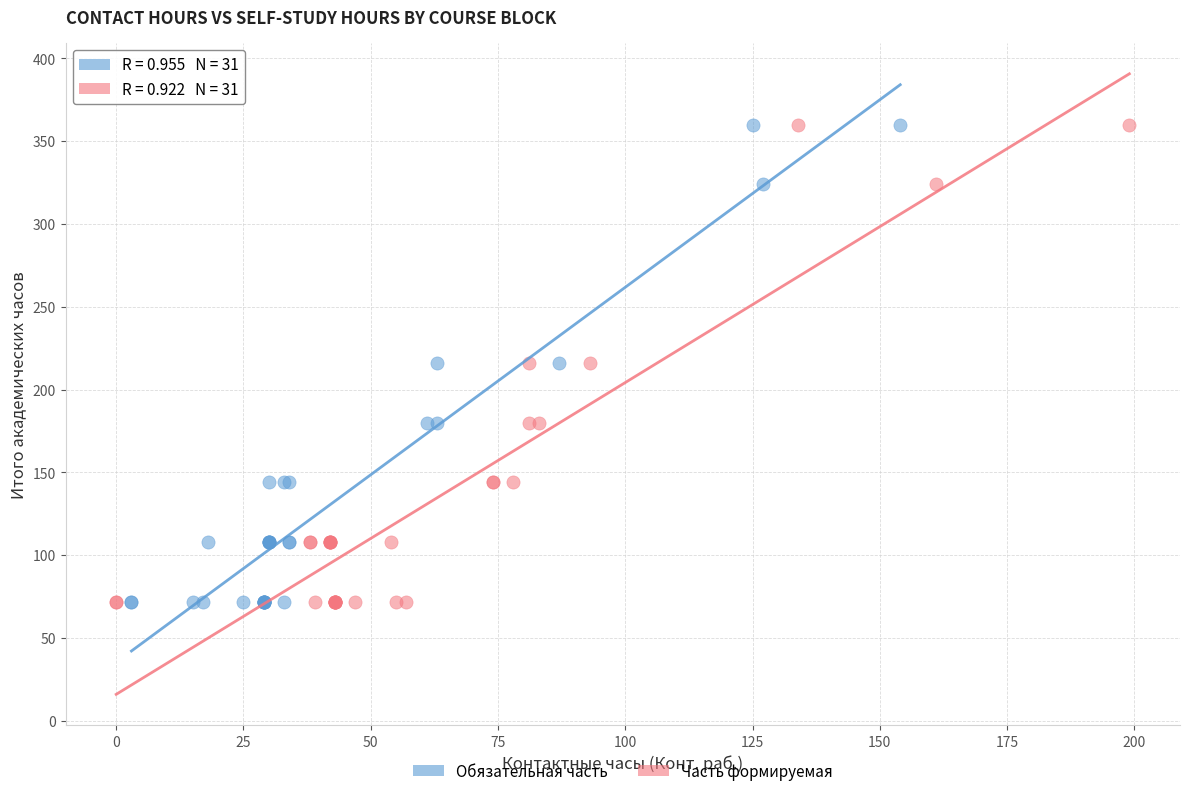

What are all the series names shown in the legend?

Обязательная часть, Часть формируемая